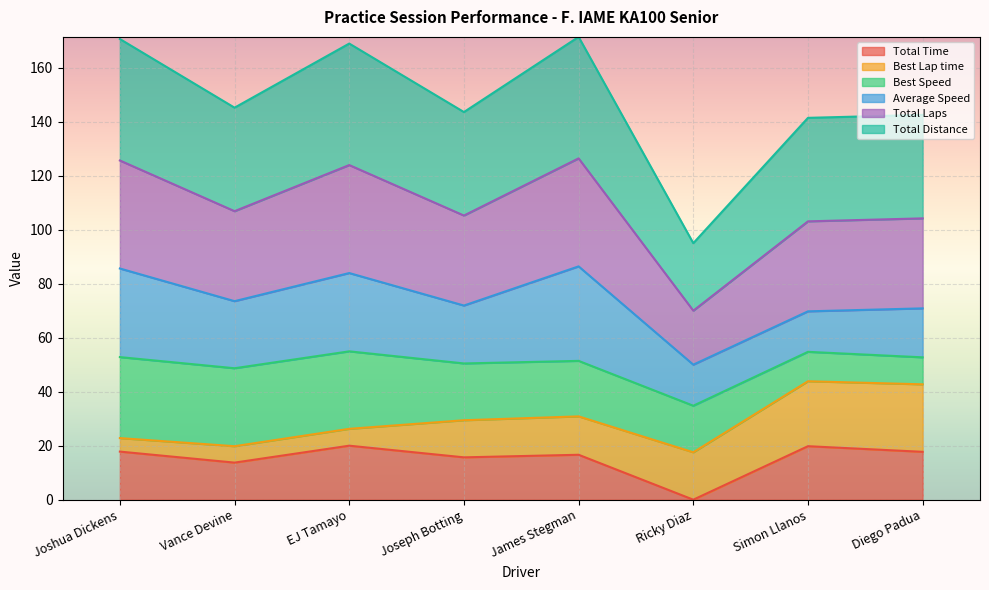

At which label does Total Time reach its minimum?

Ricky Diaz